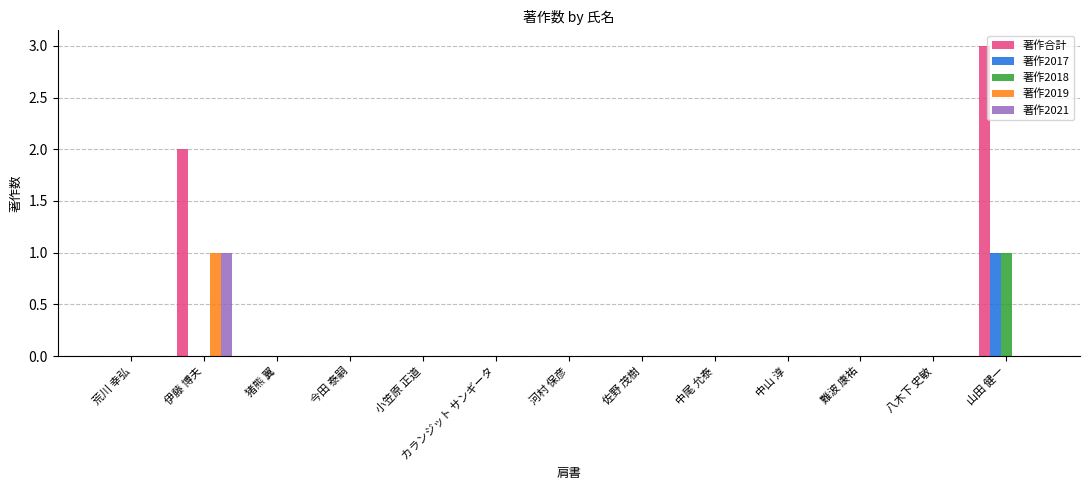

Are the bars horizontal?

No